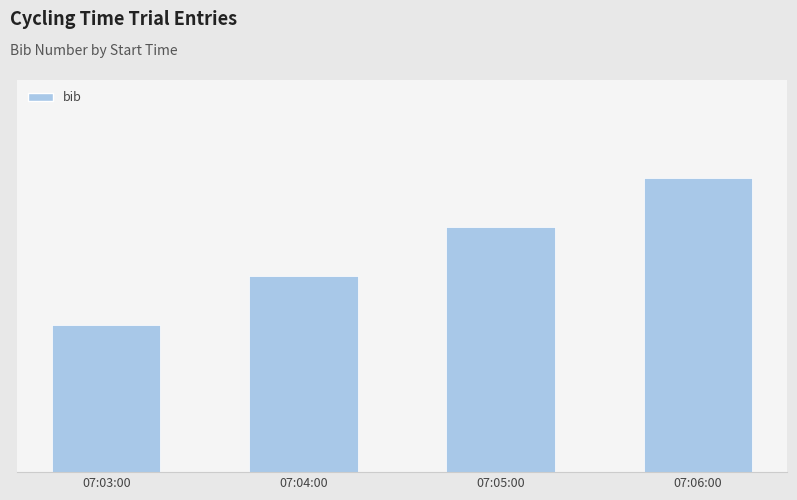

True or false: the data shows 6 at 07:06:00.

True